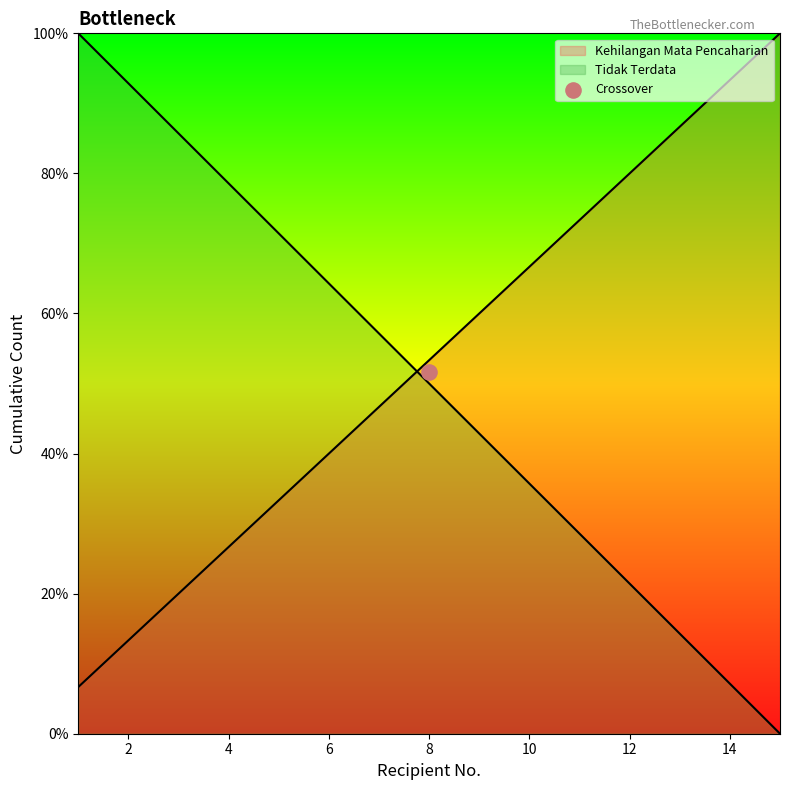

Which series has the largest Y range (max minus min)?

Tidak Terdata